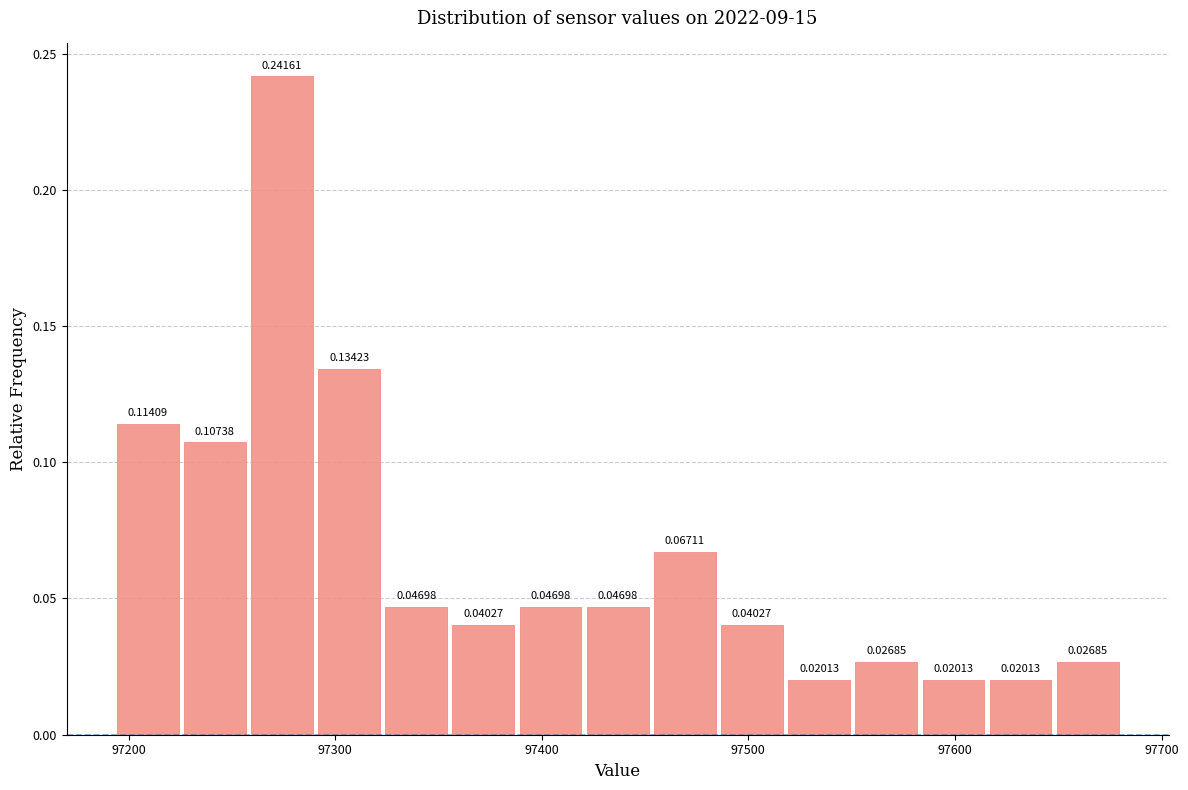

Around what value on the x-axis is the tallest bar? Give the approximate position of its centre, as read against the axis.

97270